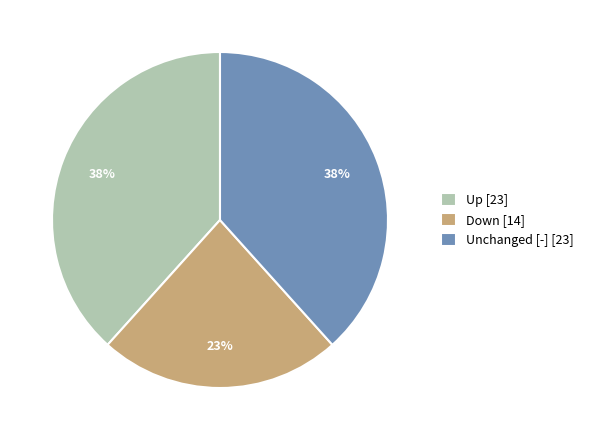

To the nearest percent, what is the average slice percentage?

33%